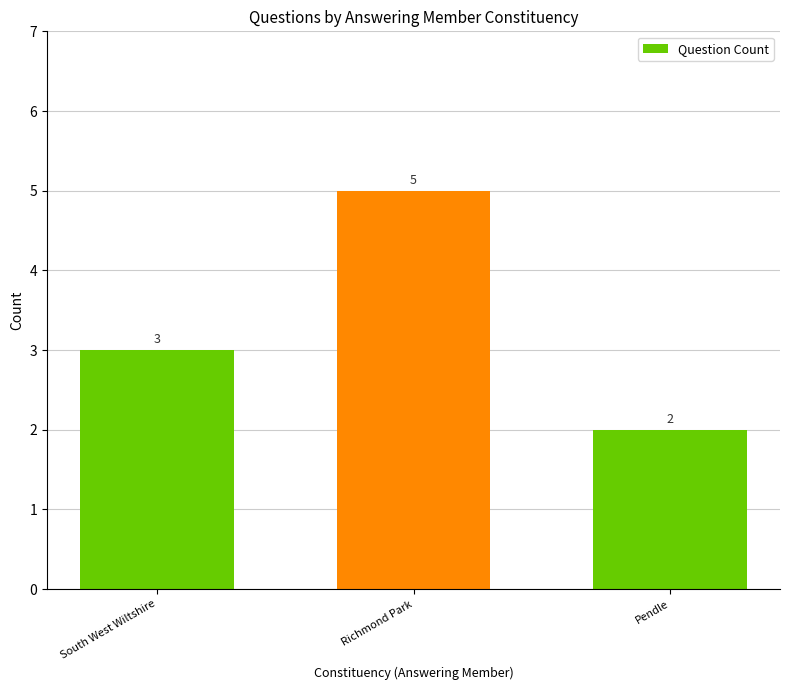

What is the ratio of the value at South West Wiltshire to the value at Richmond Park?

0.6